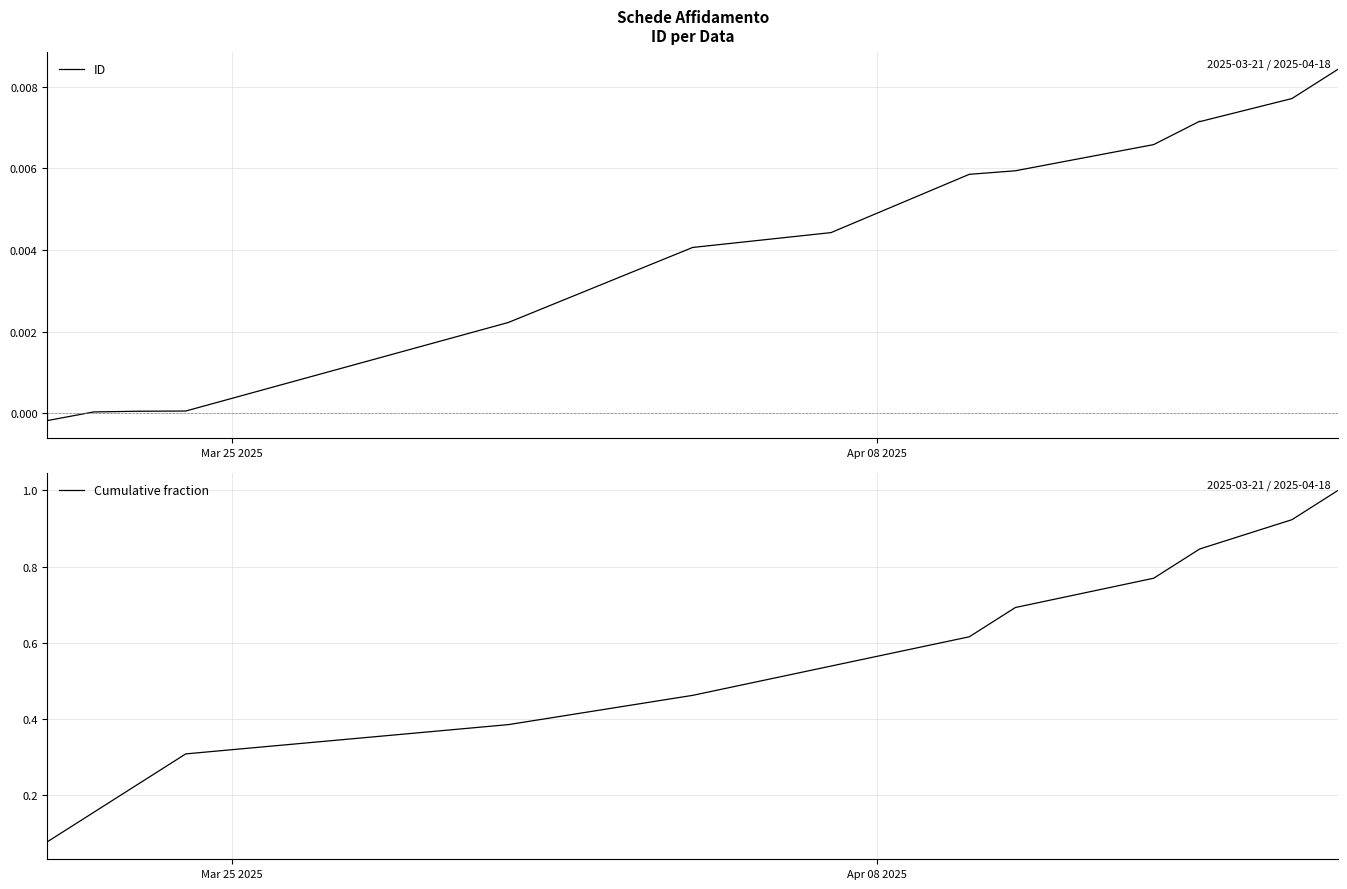

Is the value of ID at 9 greater than the value of Cumulative fraction at 2?

No